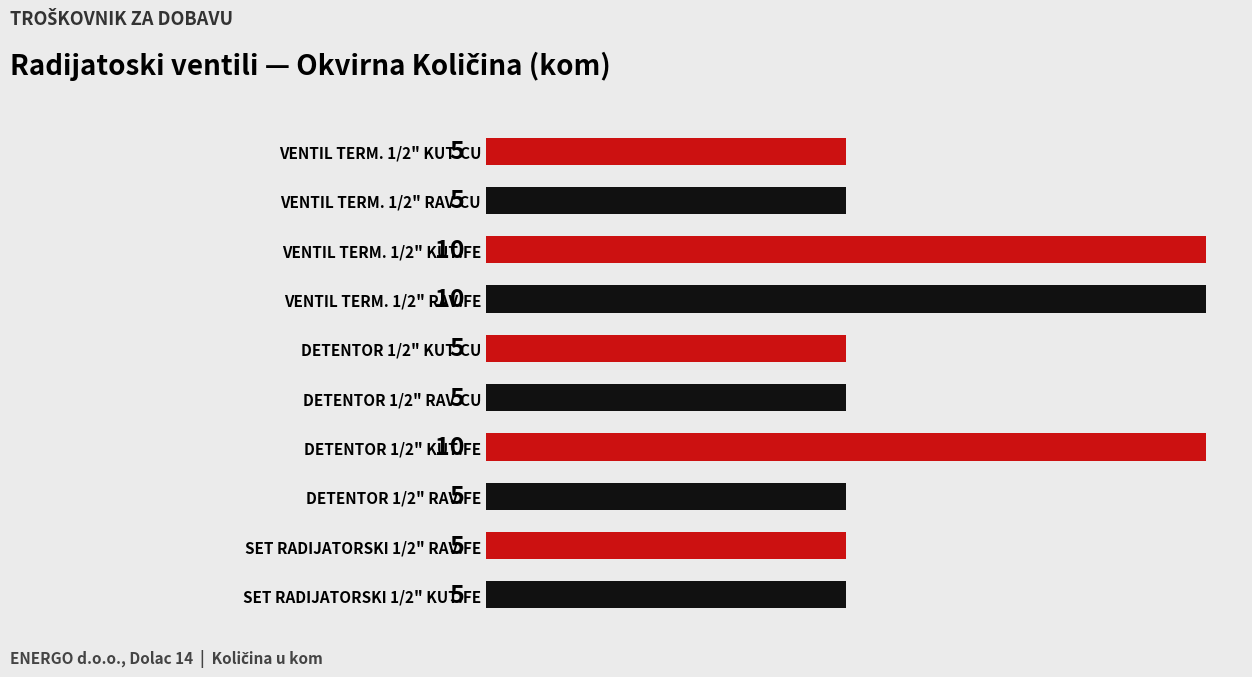

Does the chart contain stacked bars?

No